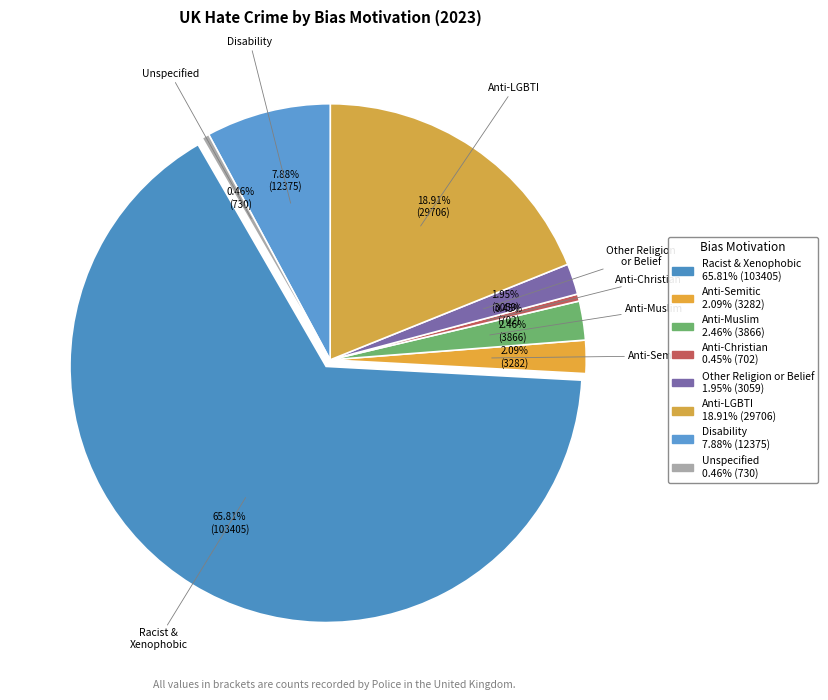

True or false: Anti-Muslim hate crime accounts for 1% of the total.

False